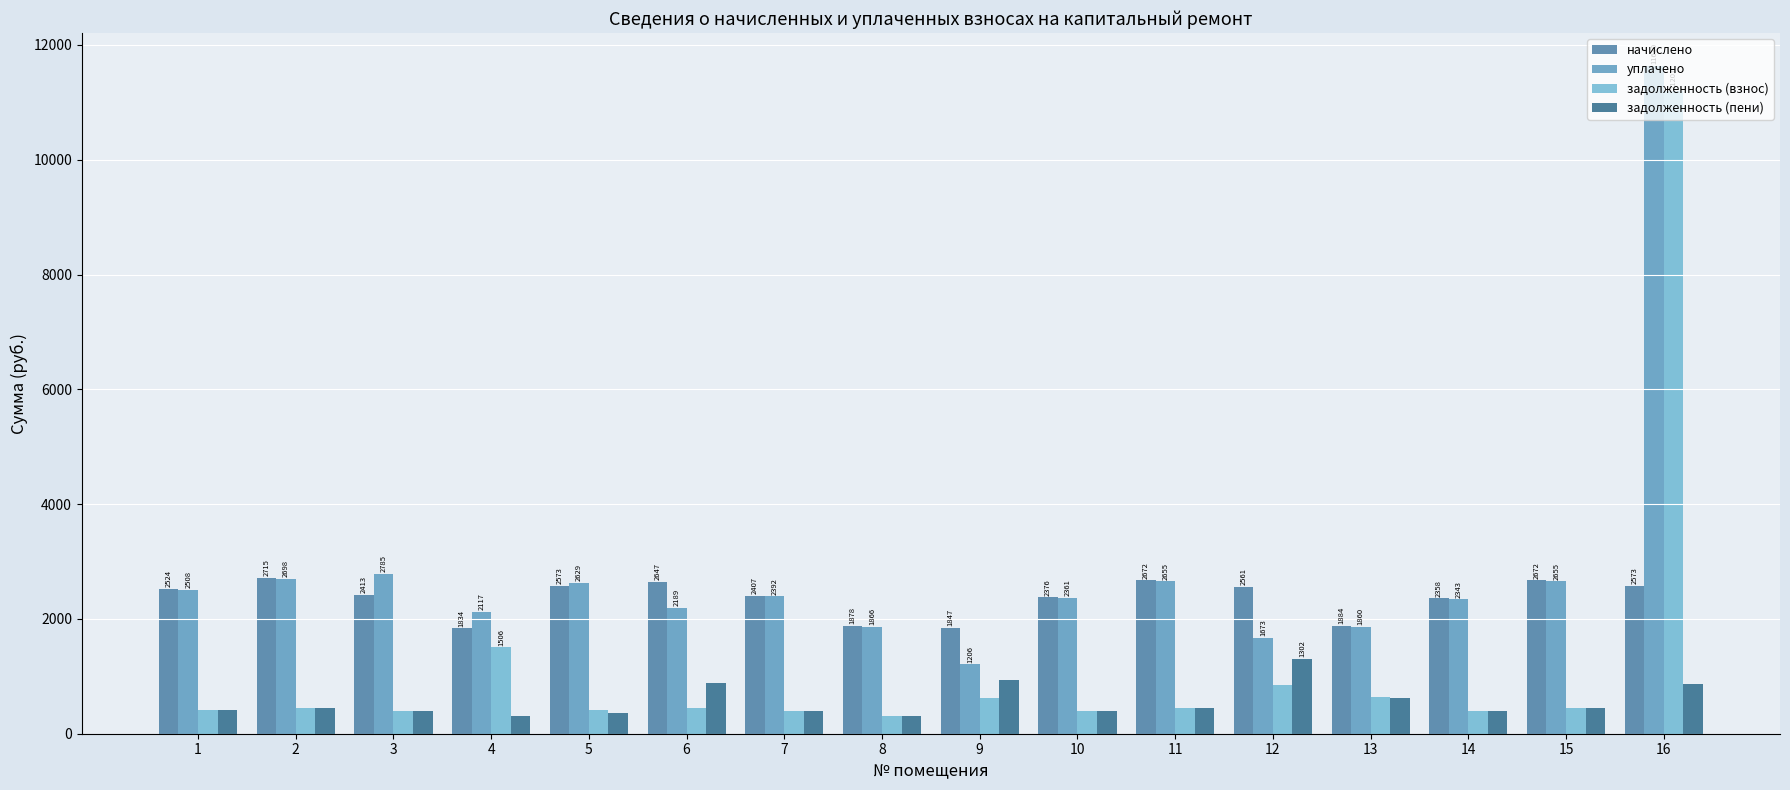

What is the difference between the highest and lowest values at 16?

10772.0